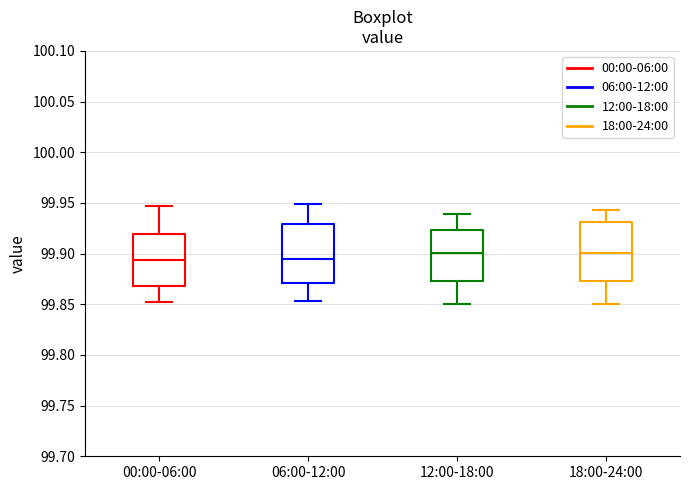

Reading left to right, transcribe this box plot: for each box, give where its median line is, the range the box spans, and where its two whiskers end, as read against the y-axis. The values are not printed on the chart, so give them approximately, as read against the axis.

00:00-06:00: median 99.895, box 99.870 to 99.920, whiskers 99.850 to 99.945
06:00-12:00: median 99.895, box 99.870 to 99.930, whiskers 99.855 to 99.950
12:00-18:00: median 99.900, box 99.875 to 99.925, whiskers 99.850 to 99.940
18:00-24:00: median 99.900, box 99.875 to 99.930, whiskers 99.850 to 99.945